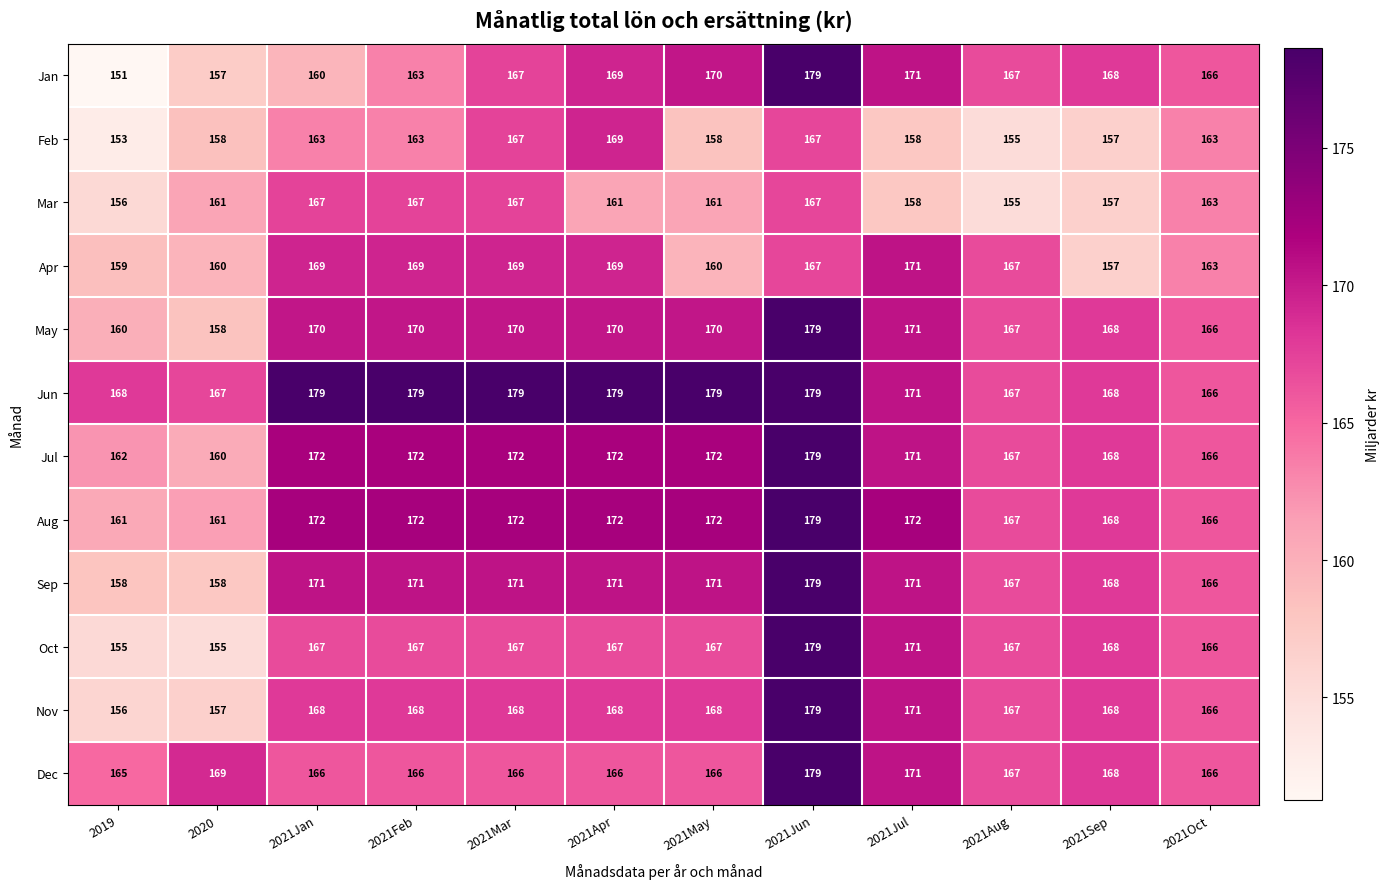

What is the difference between the highest and lowest values at 2021Jan?

19